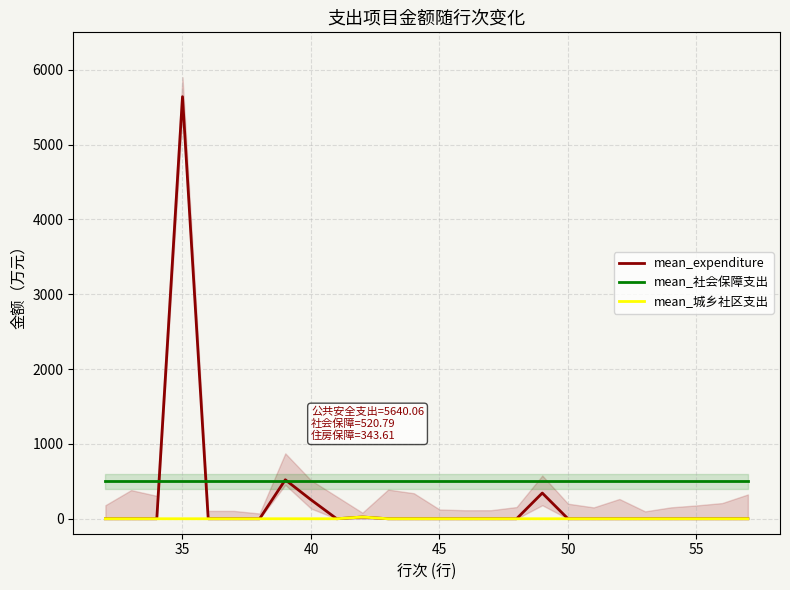

What is the highest value of the mean_expenditure series?

5640.1